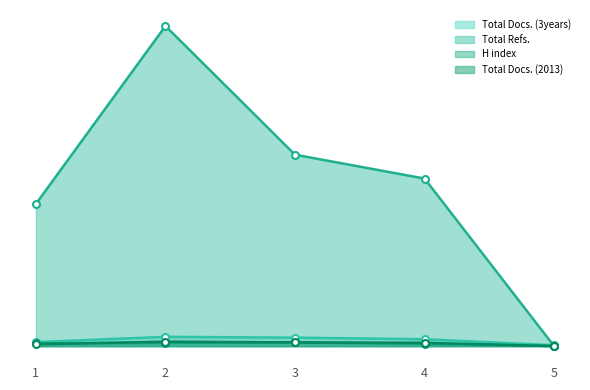

Count the number of data series in this chart.

4